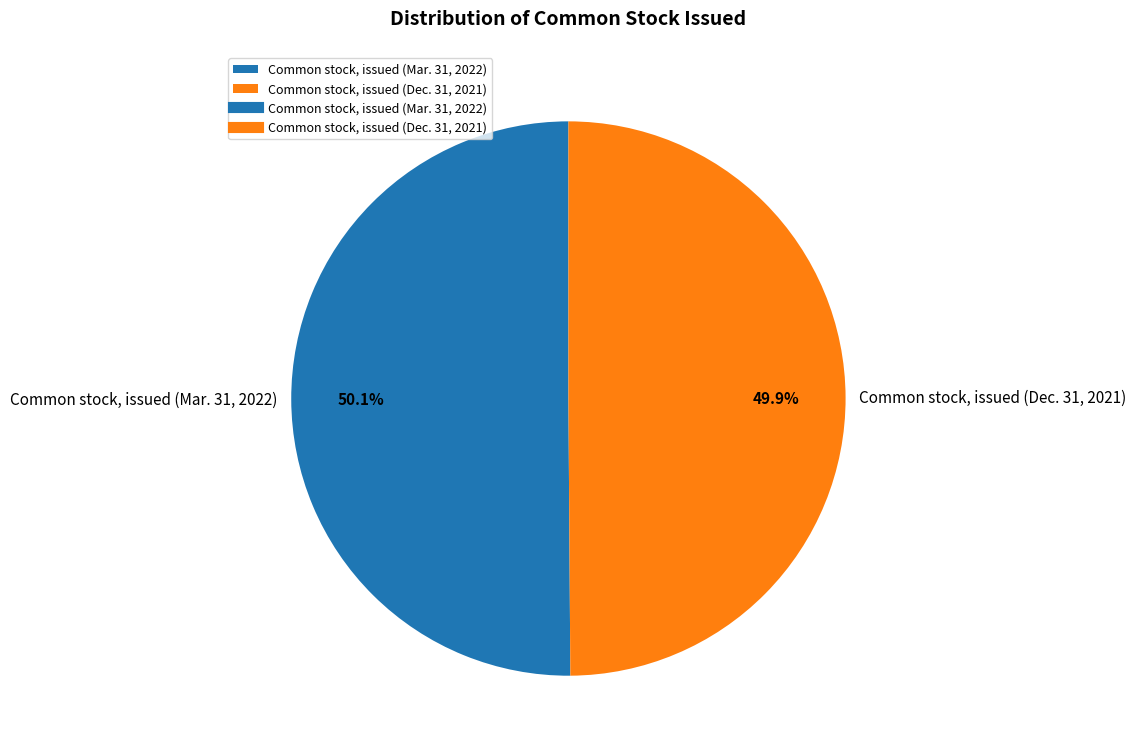

What percentage is the Common stock, issued (Mar. 31, 2022) slice, to the nearest percent?

50%